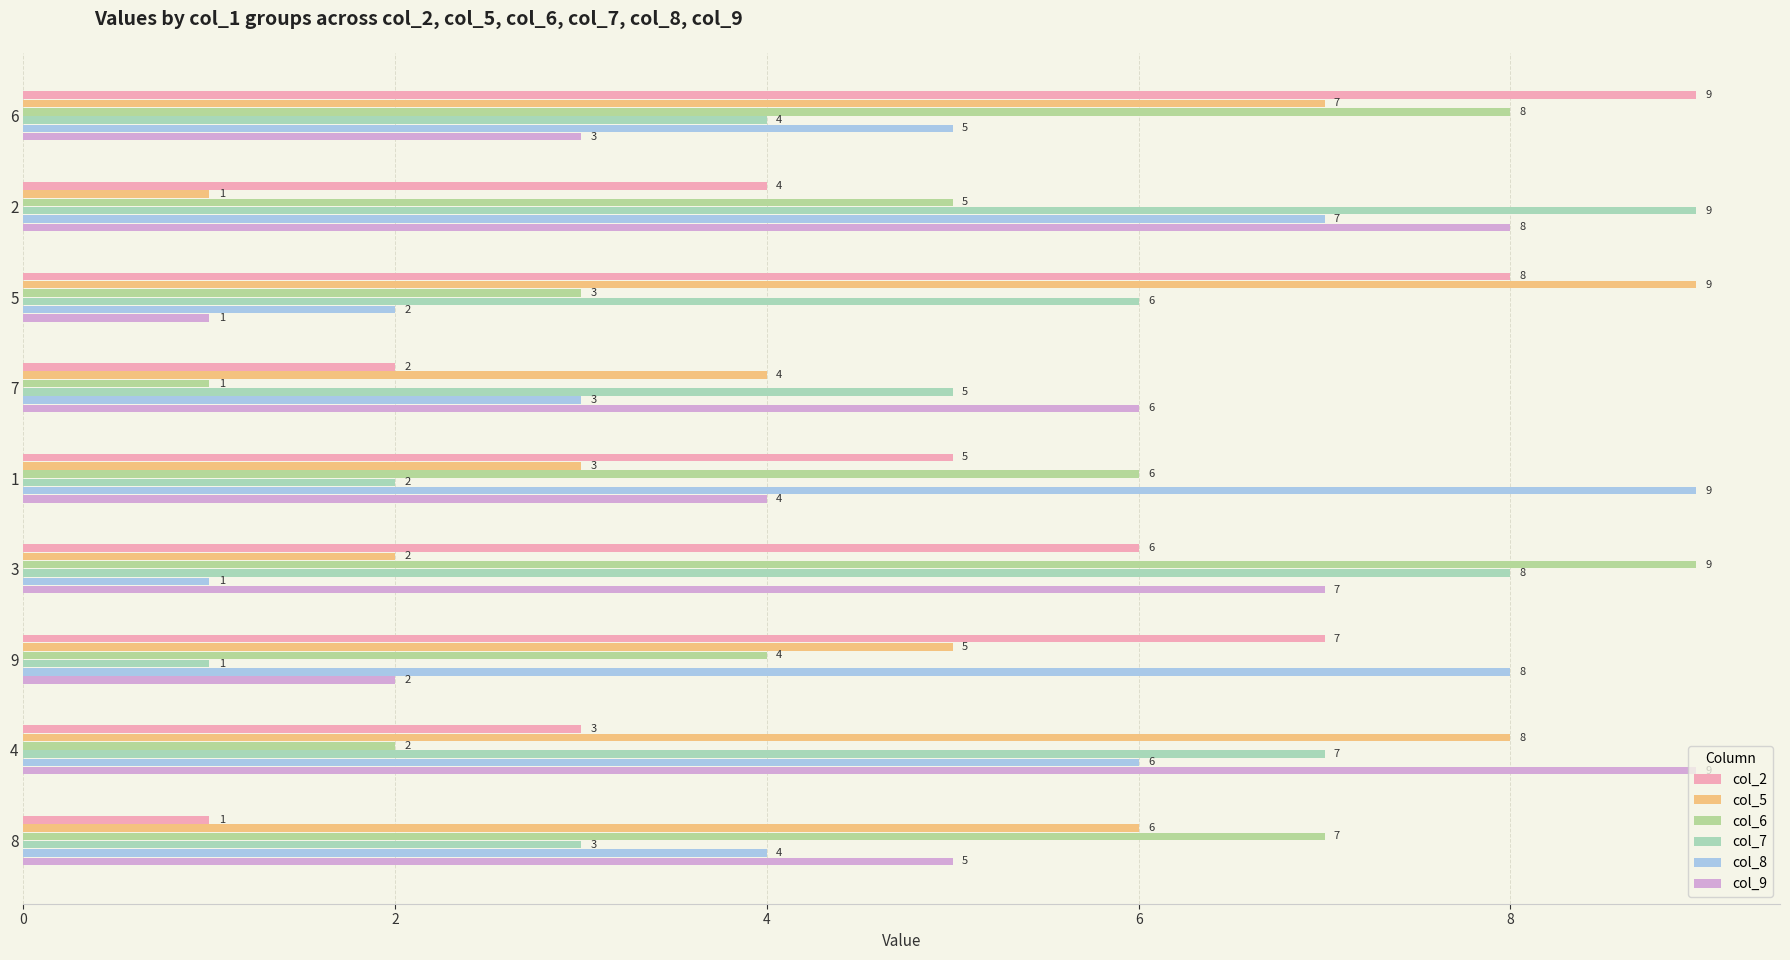

What is the average value of the col_2 series?

5